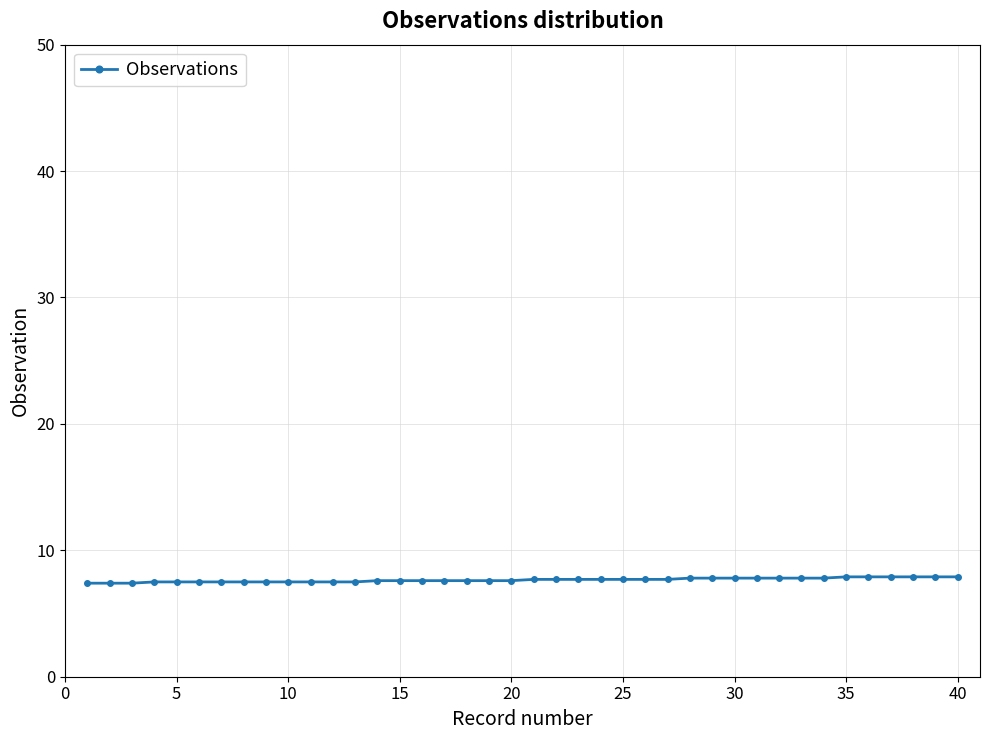

What is the value of the 38th point from the left?

7.9